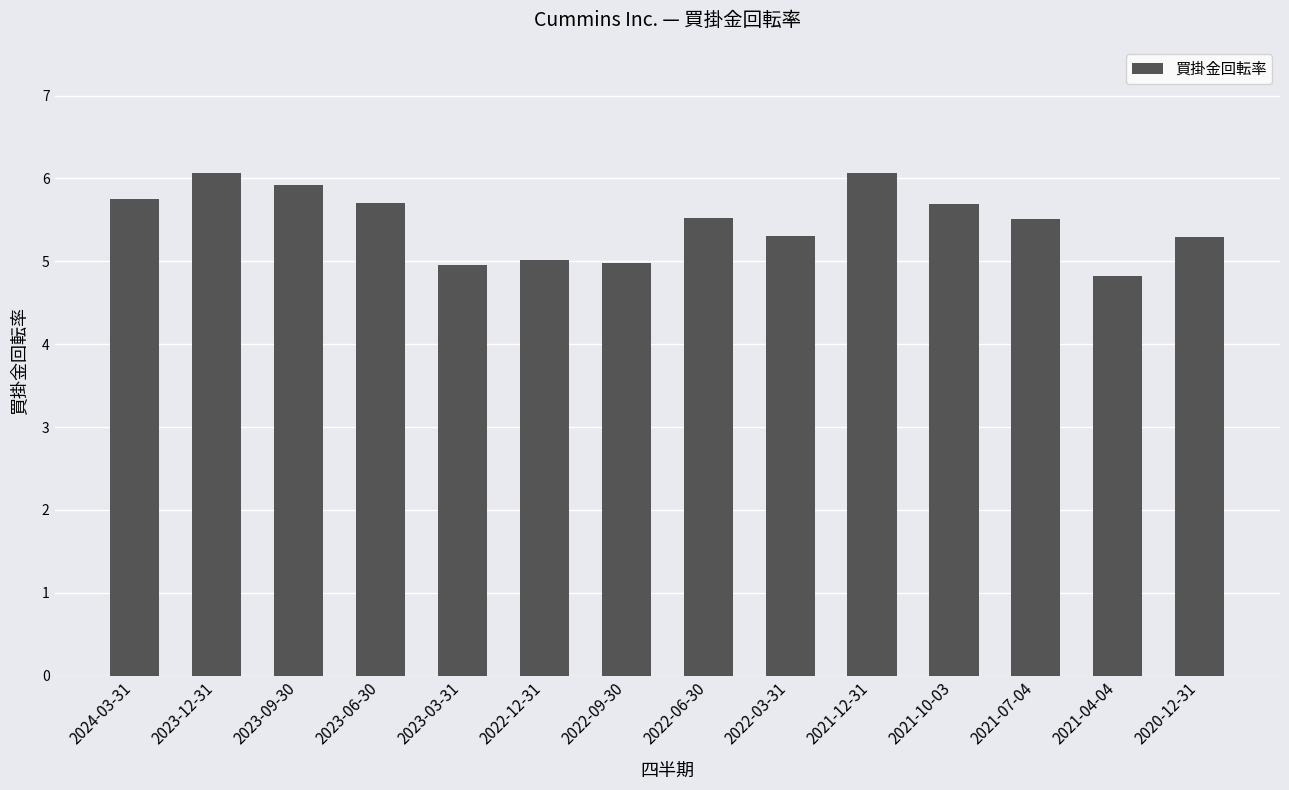

What is the difference between the values at 2021-04-04 and 2023-12-31?

1.2